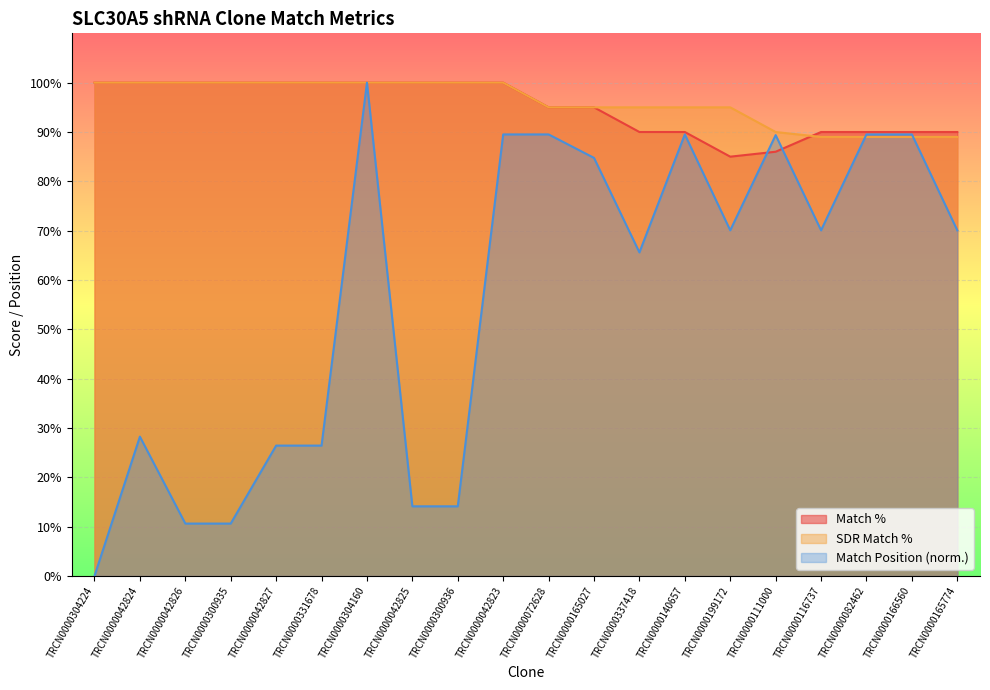

What is the label of the 8th point from the left?

TRCN0000042825